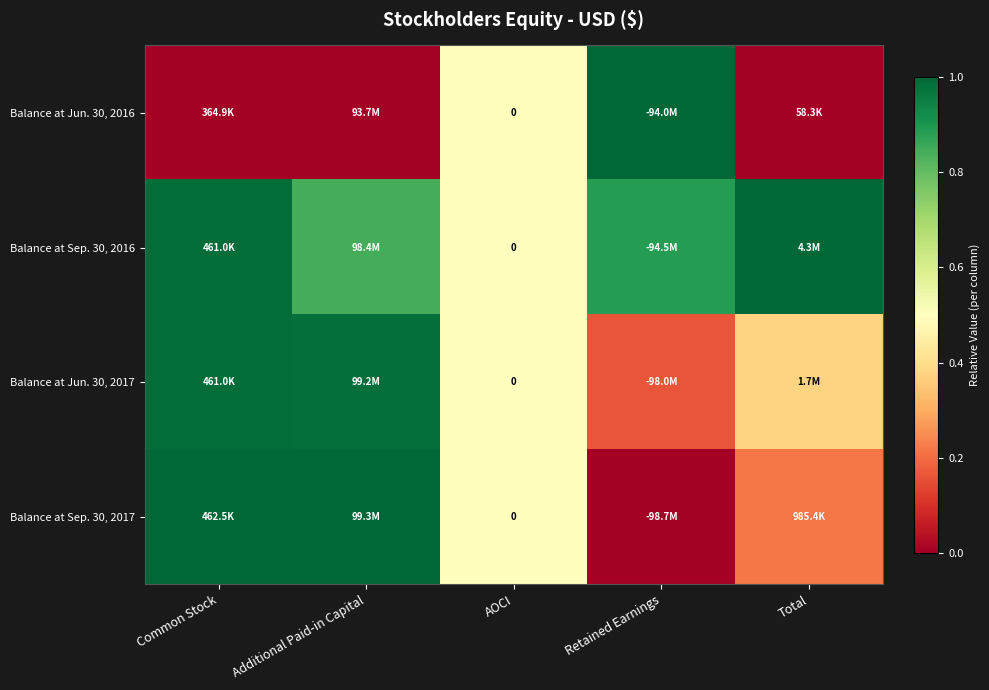

True or false: Balance at Sep. 30, 2017 has a value of -0.4 at Retained Earnings.

False